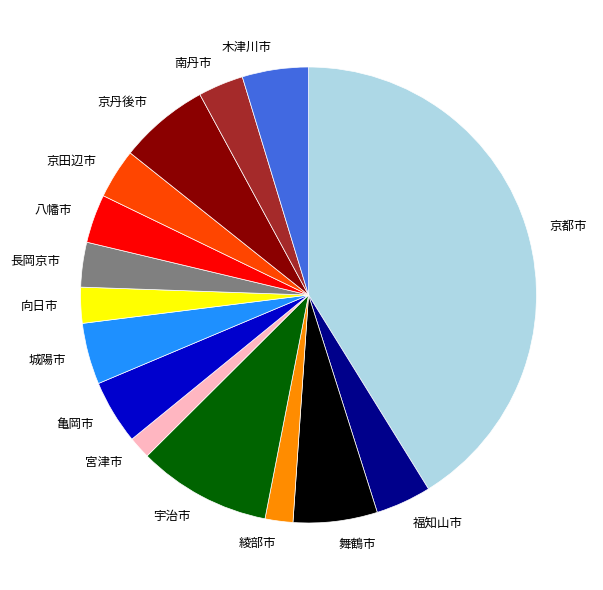

Which category has the biggest portion of the pie?

京都市